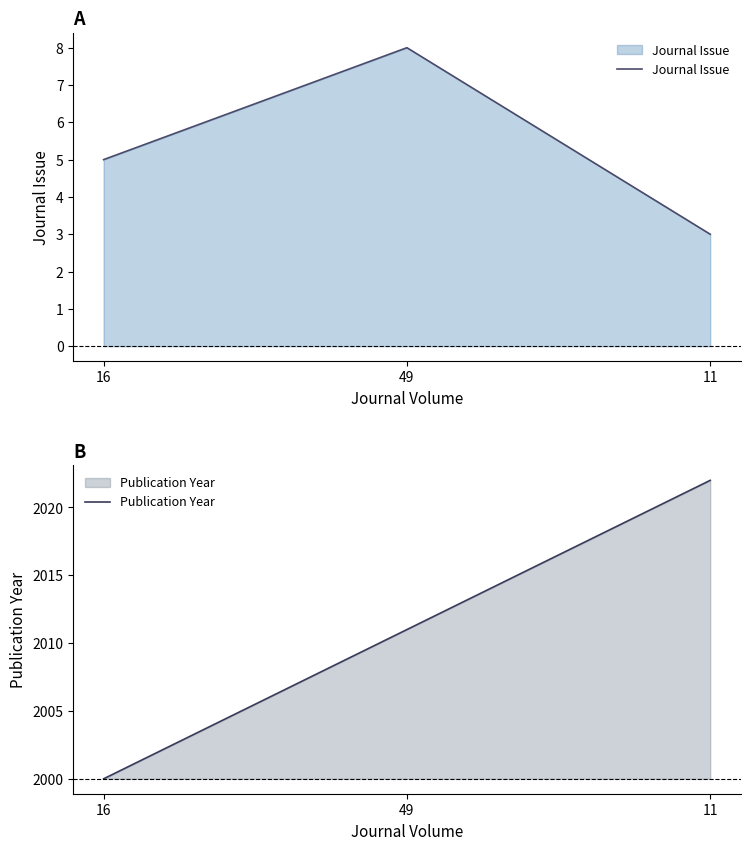

Reading right to left, list all the values displayed in this chart.

Journal Issue: 11=3	49=8	16=5
Publication Year: 11=2022	49=2011	16=2000